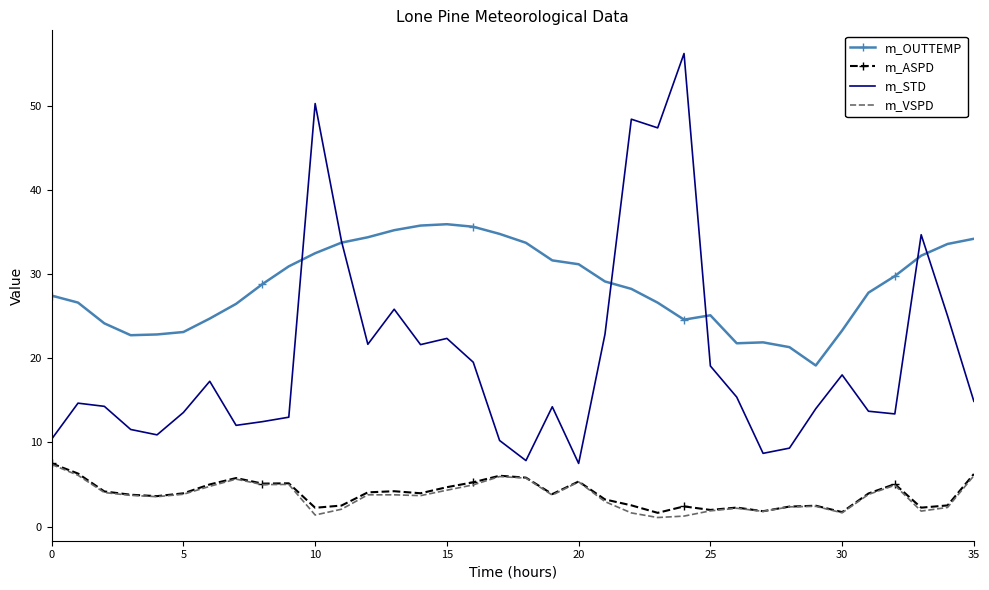

True or false: m_STD and m_ASPD cross at least once.

False